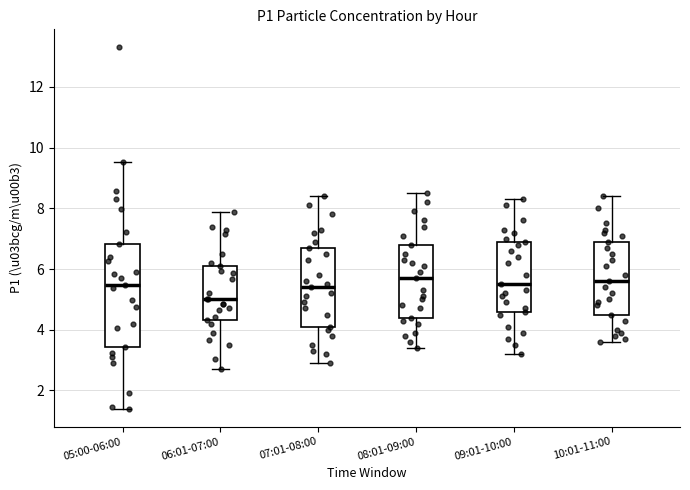

Comparing the boxes themselves (not the whiskers), which one is the tallest?

05:00-06:00